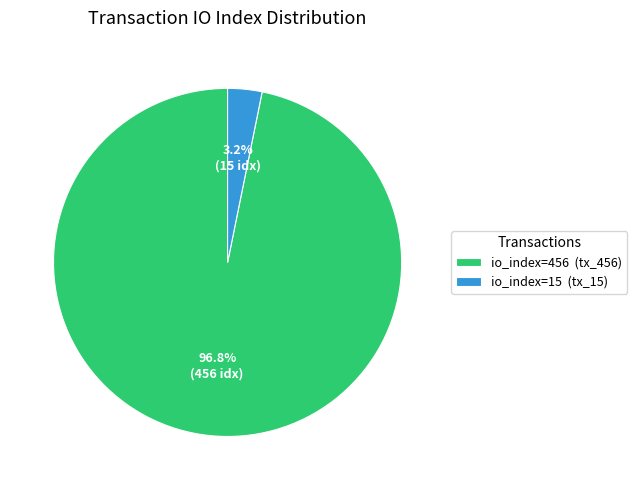

Which has a higher value, io_index=456 (tx_456) or io_index=15 (tx_15)?

io_index=456 (tx_456)